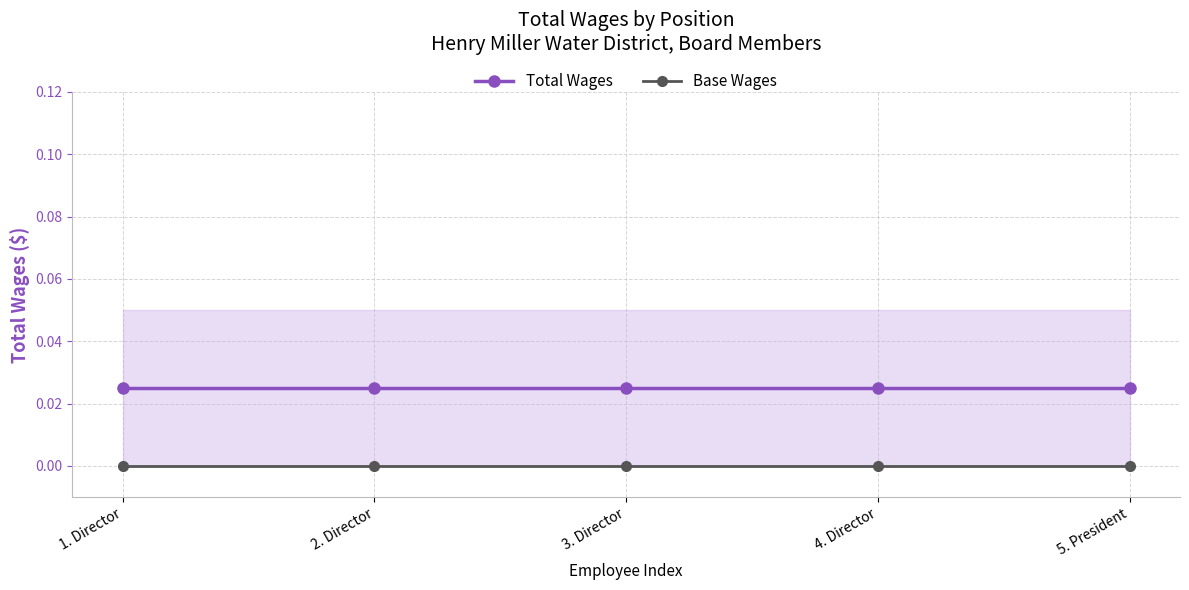

What is the label of the 1st point from the right?

5. President